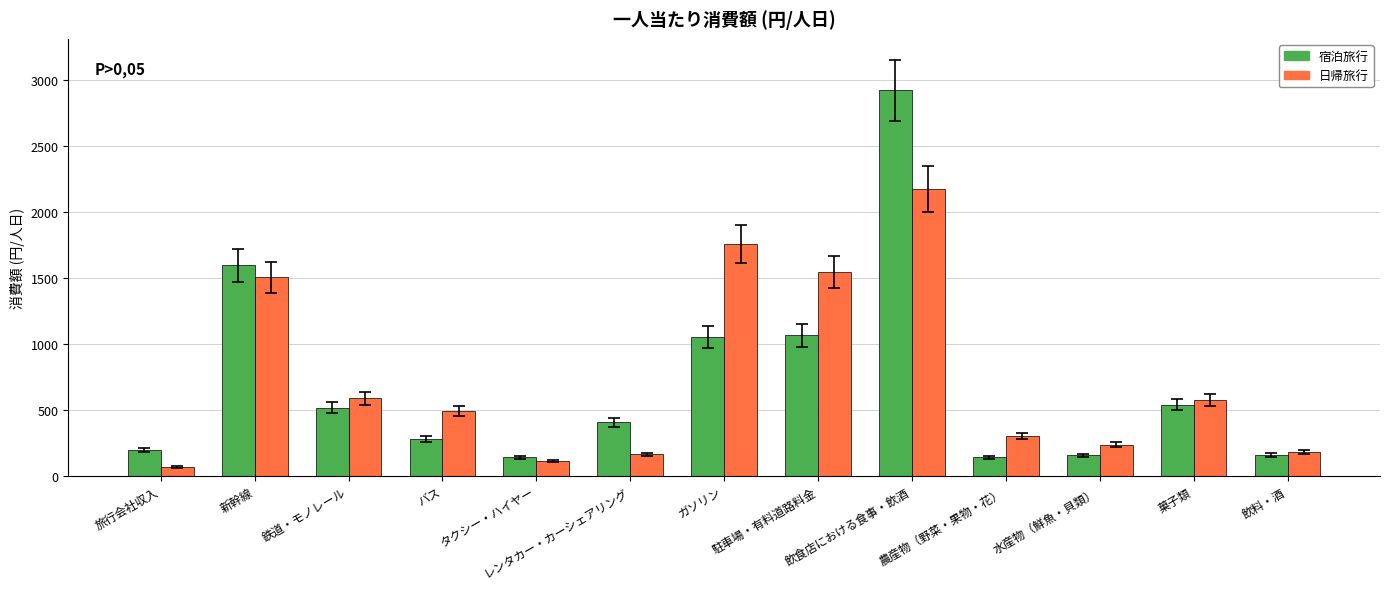

What is the greatest value displayed?

2923.5